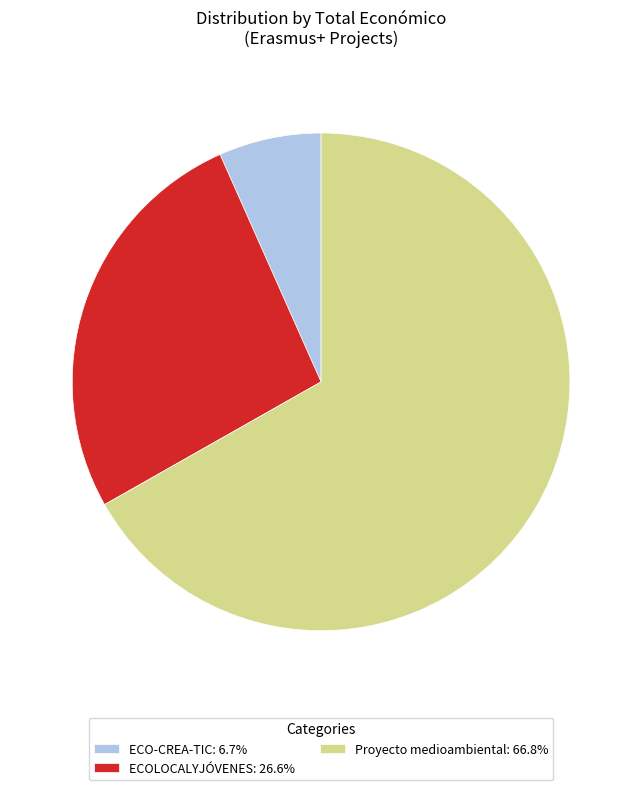

Combined, do ECOLOCALYJÓVENES: 26.6% and ECO-CREA-TIC: 6.7% account for over 50%?

No